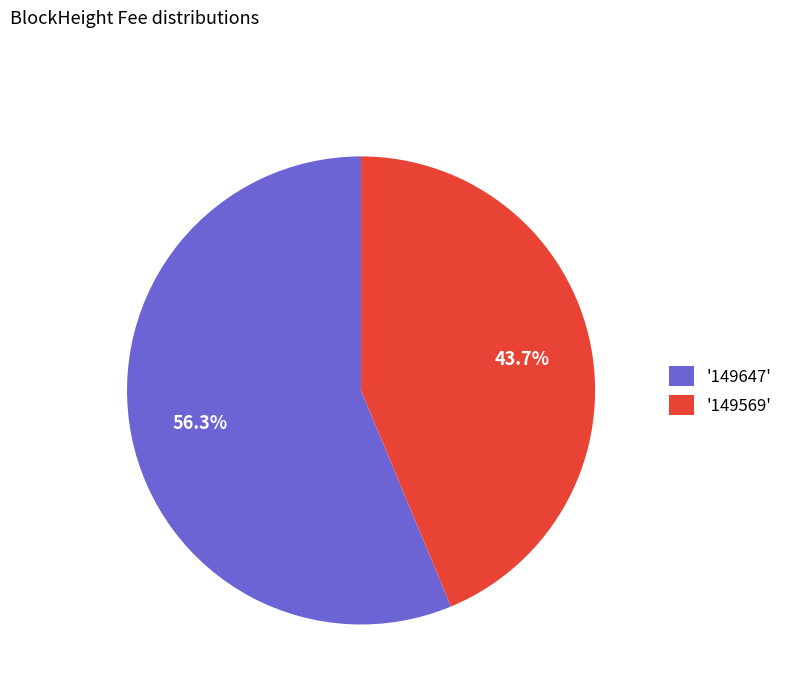

How many slices are in this pie chart?

2